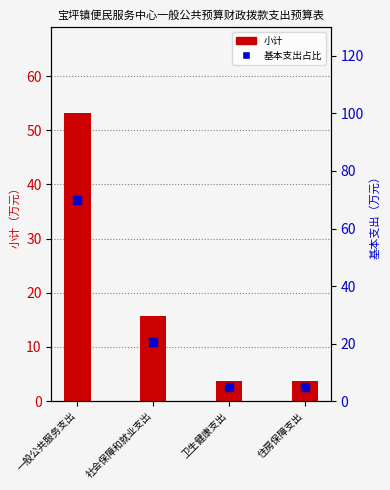

Which series has the largest Y range (max minus min)?

基本支出占比(%)